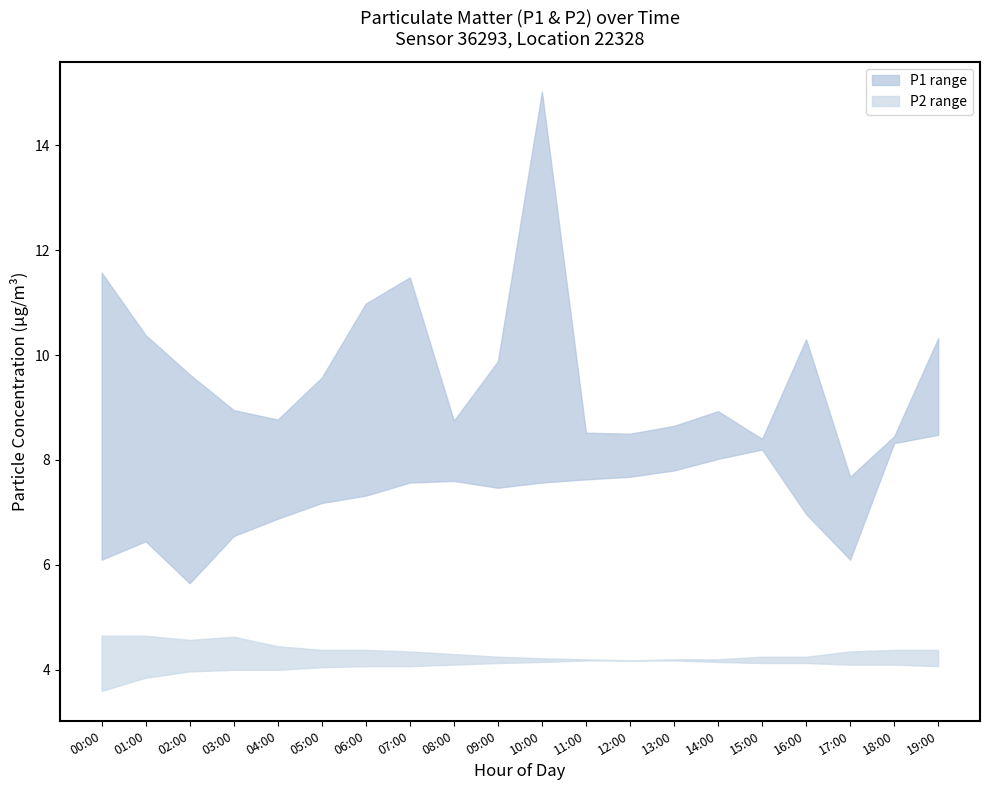

Between 03:00 and 05:00, which series saw the biggest shift?

P1_lower